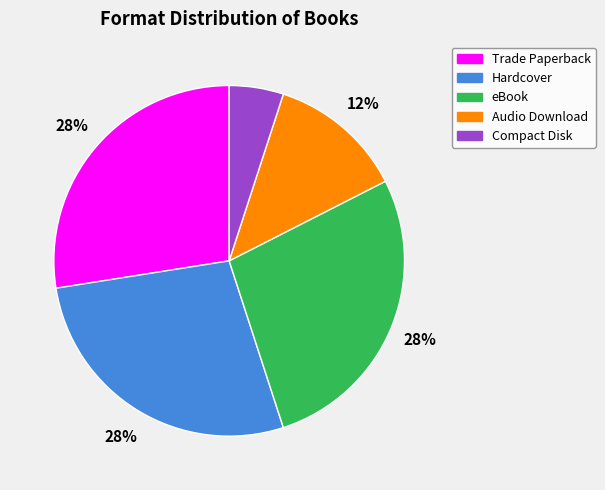

Is there any slice that represents more than half of the pie?

No